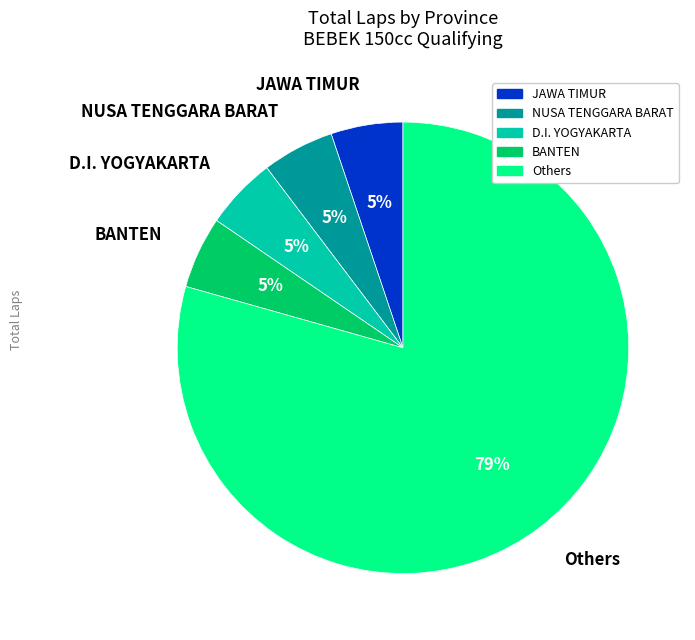

To the nearest percent, what is the average slice percentage?

20%